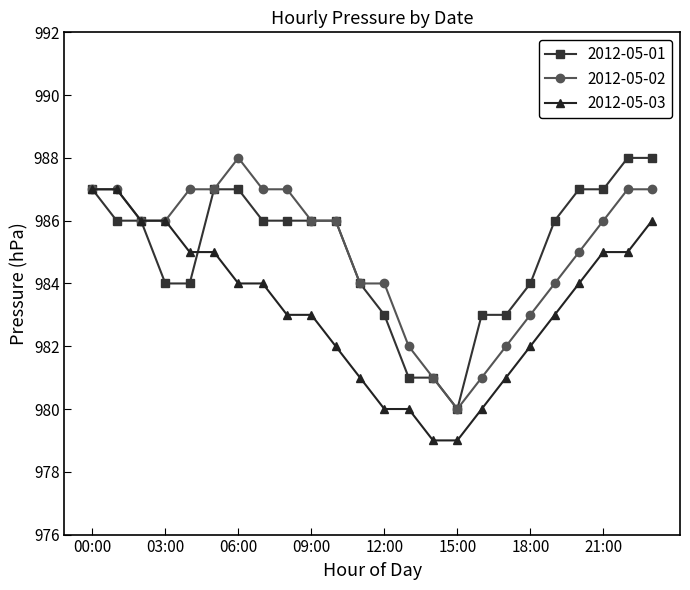

What is the maximum value for 2012-05-02?

988